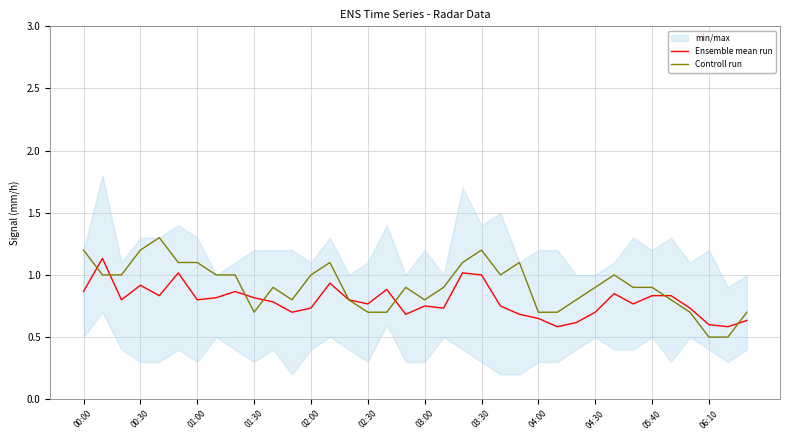

What are all the series names shown in the legend?

Ensemble mean run, Controll run